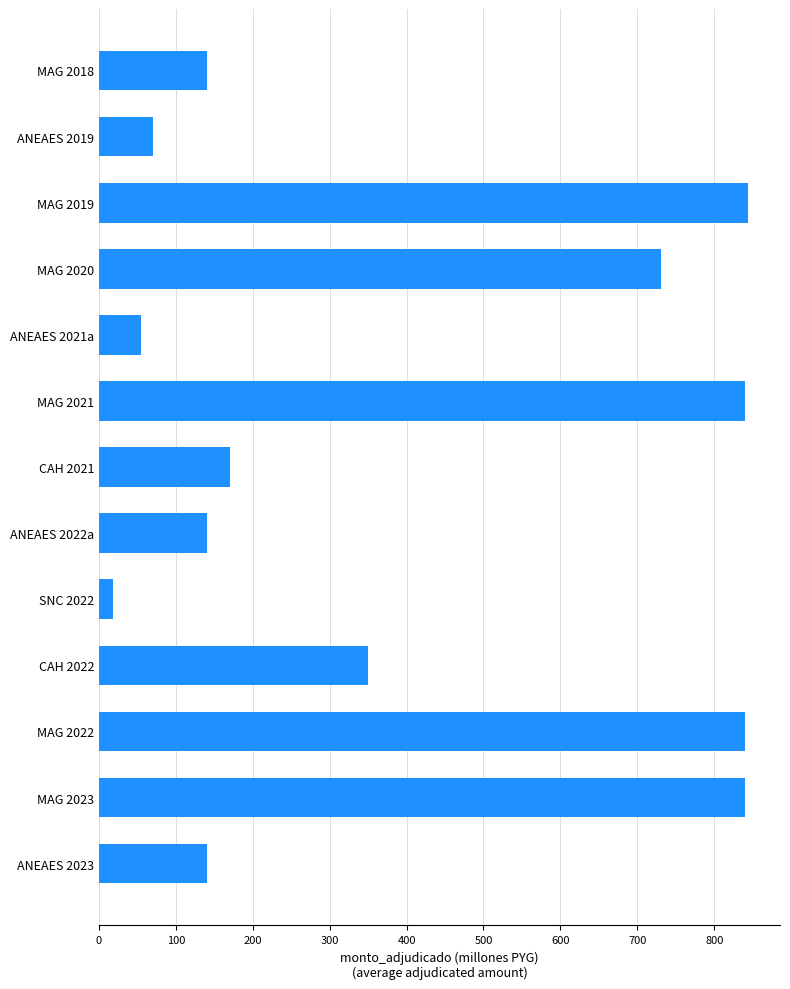

Which has a higher value, MAG 2023 or ANEAES 2019?

MAG 2023